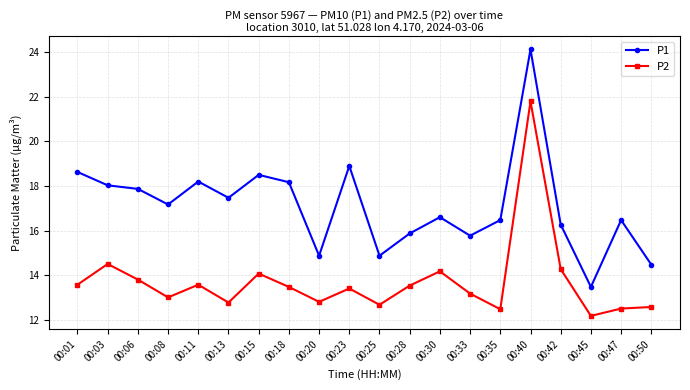

What is the value of the P2 point at the 17th from the left?

14.3